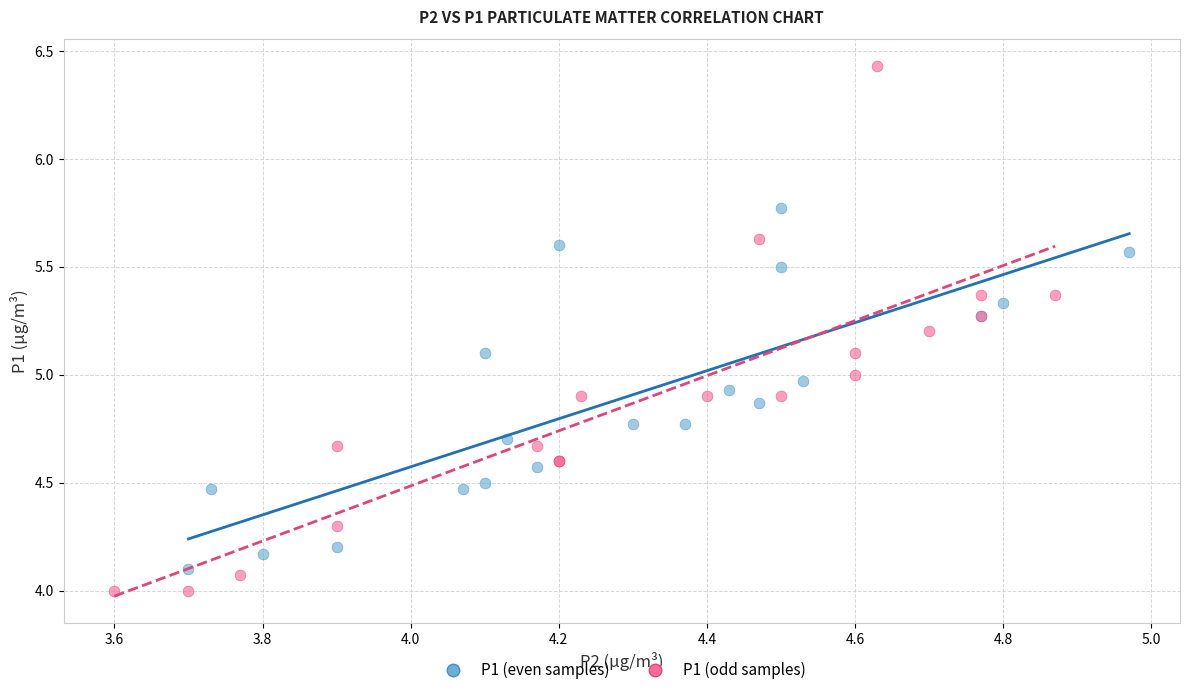

Which series contains the highest Y value?

P1 (odd samples)